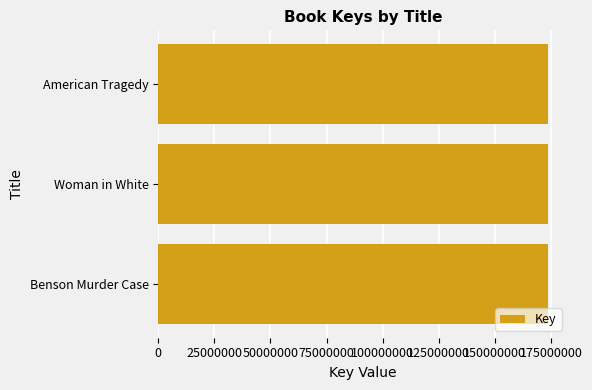

The value at Benson Murder Case is 99403674. True or false?

False